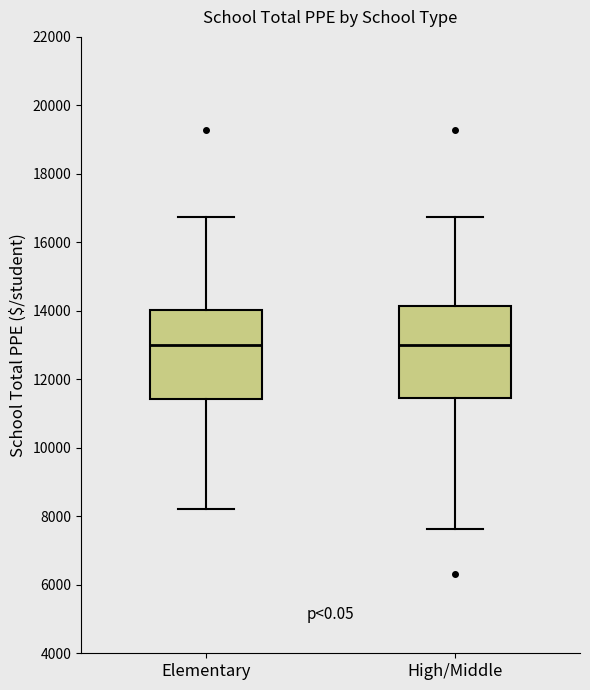

Where is the upper edge of the box for Elementary on the y-axis? The values are not printed on the chart, so give them approximately, as read against the axis.

14000